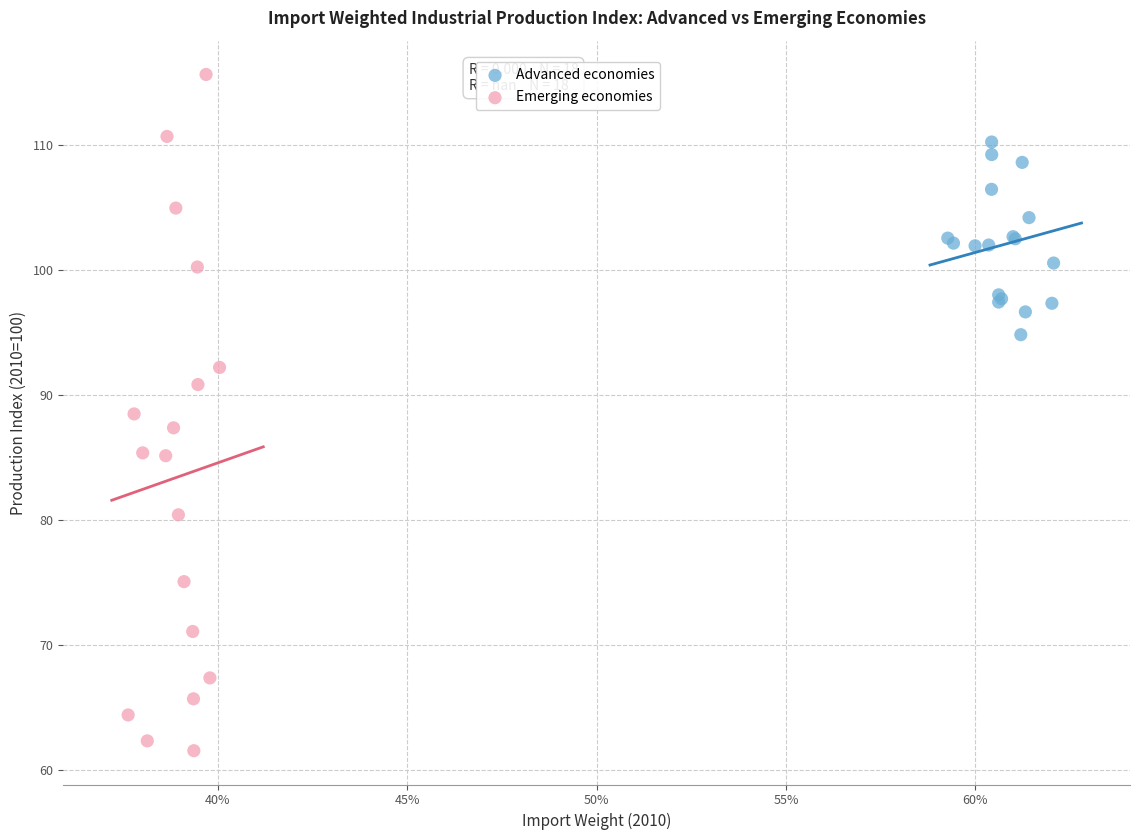

What are all the series names shown in the legend?

Advanced economies, Emerging economies